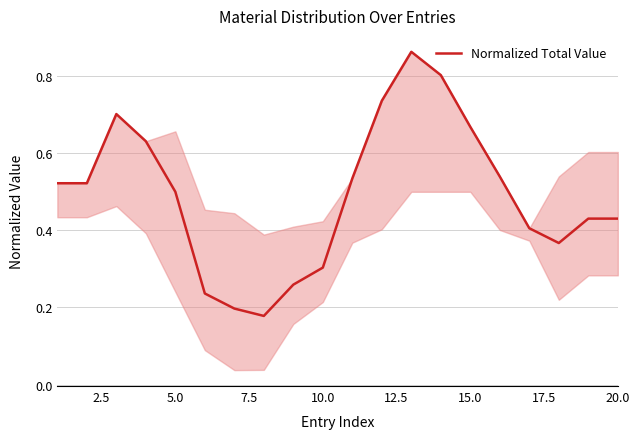

What is the greatest value displayed?

0.9